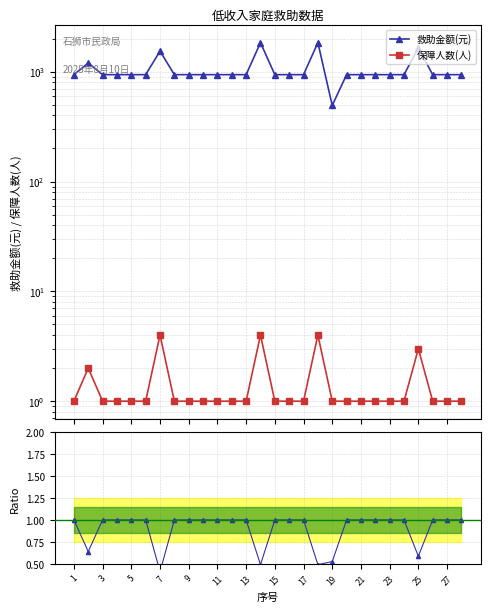

Is the value of 救助金额(元) at 22 greater than the value of 保障人数(人) at 6?

Yes